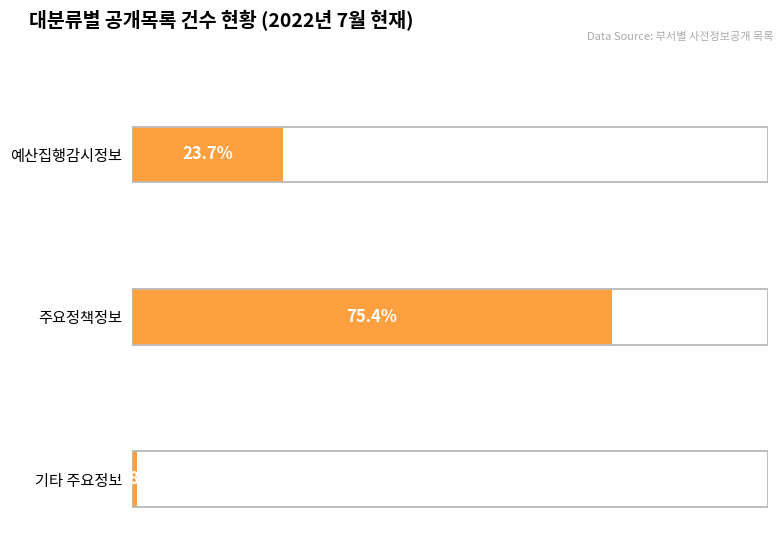

How many bars are there in total?

3